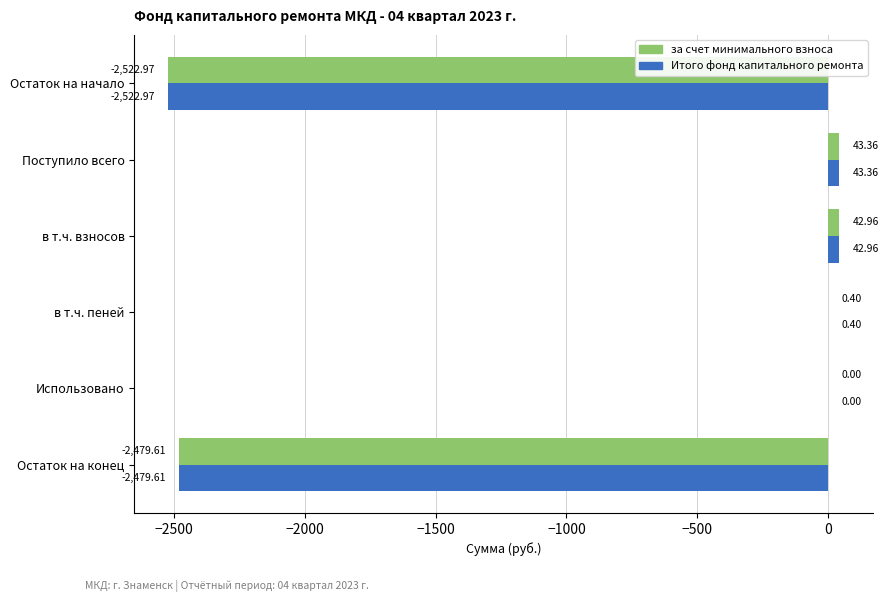

Where is Итого фонд капитального ремонта nearest to the value -1239?

Использовано